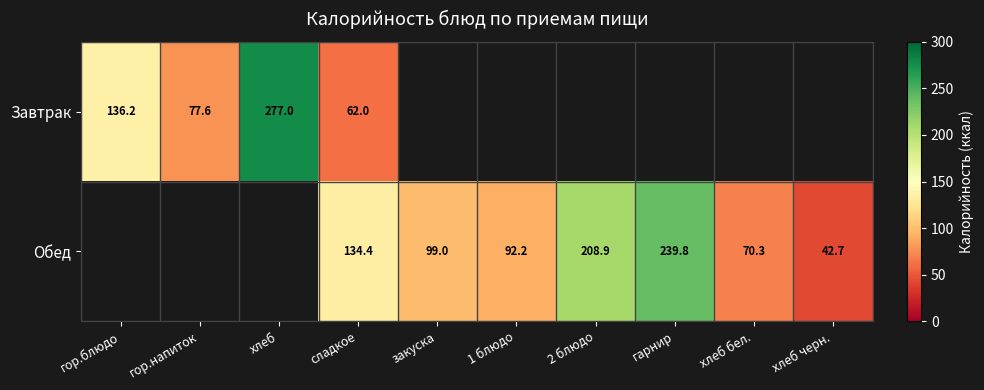

The value of Завтрак at хлеб is 277.0. True or false?

True